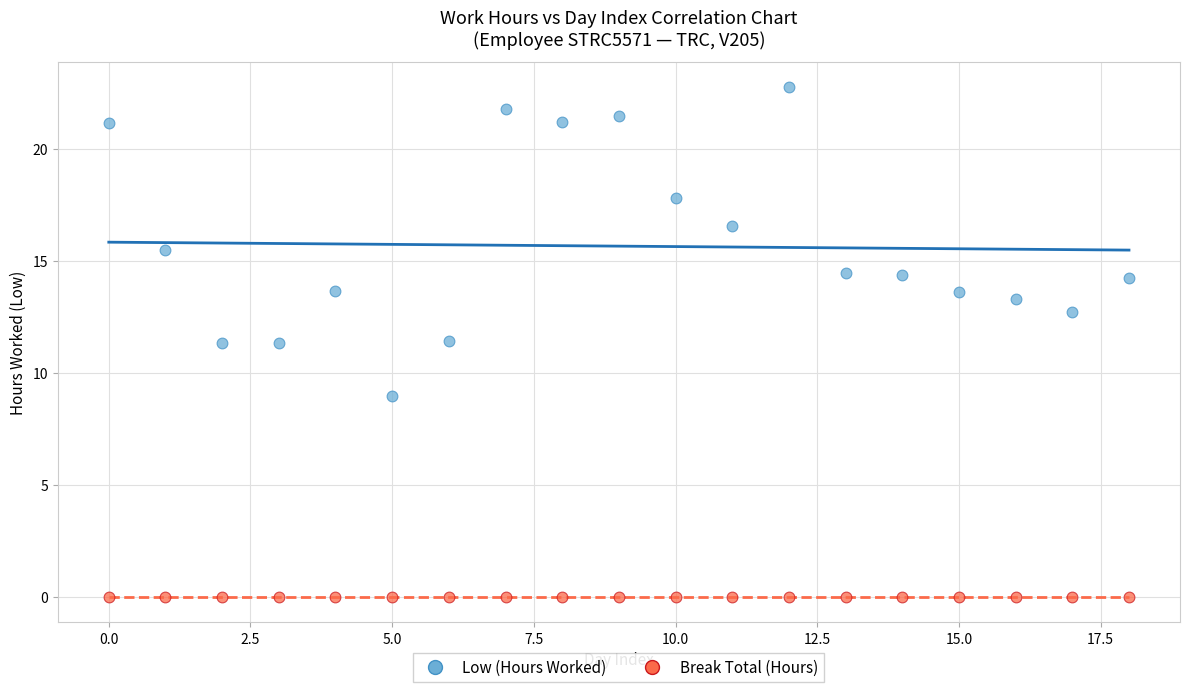

Which series reaches the minimum Y coordinate?

Break Total (Hours)